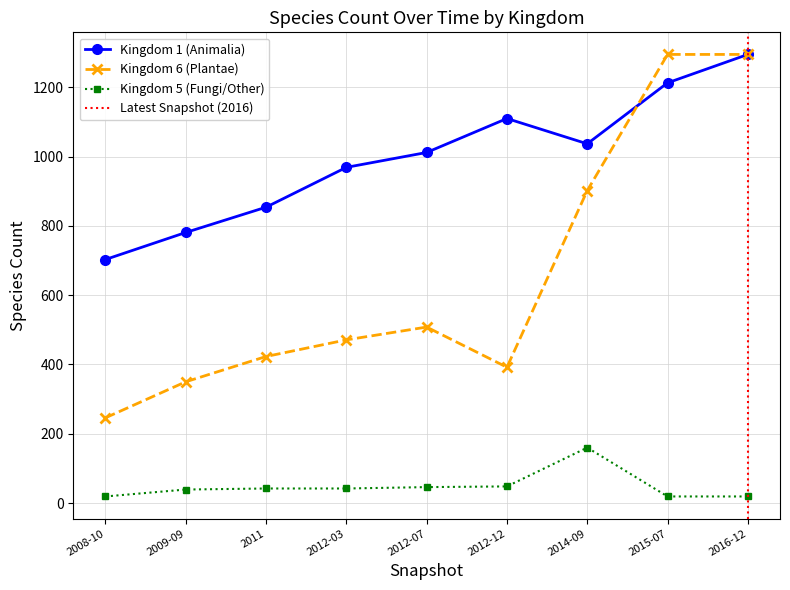

At which category does Kingdom 6 (Plantae) reach its first local peak?

2012-07